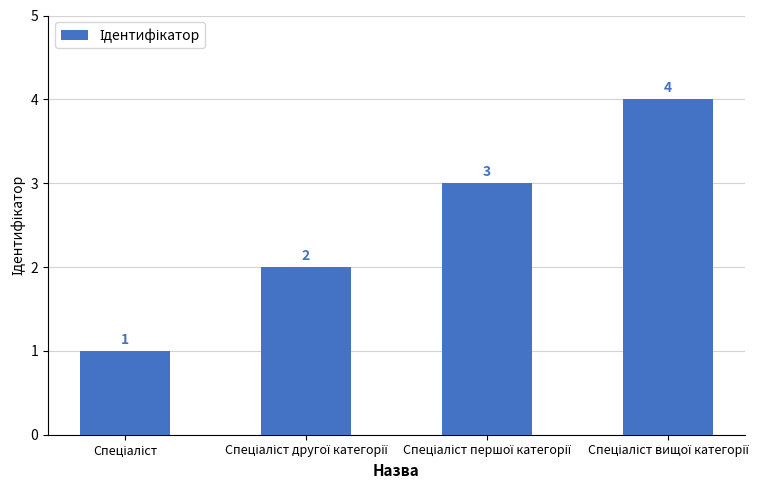

What is the value of the 1st bar from the left?

1